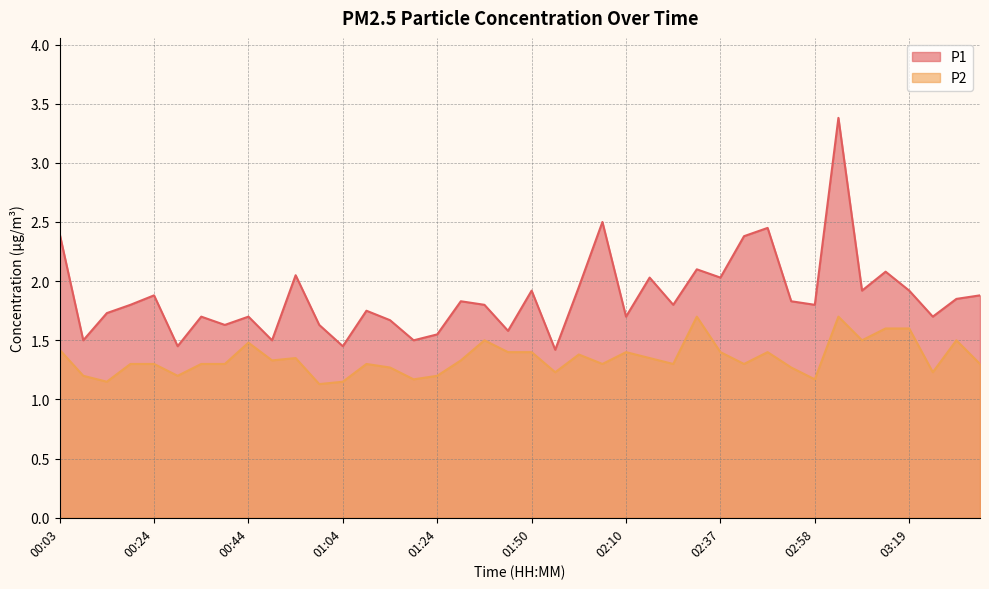

At which label is P1 closest to 2?

02:21